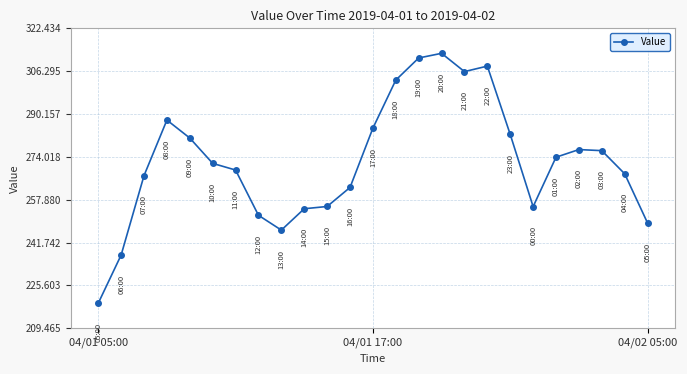

What is the average value?

272.4